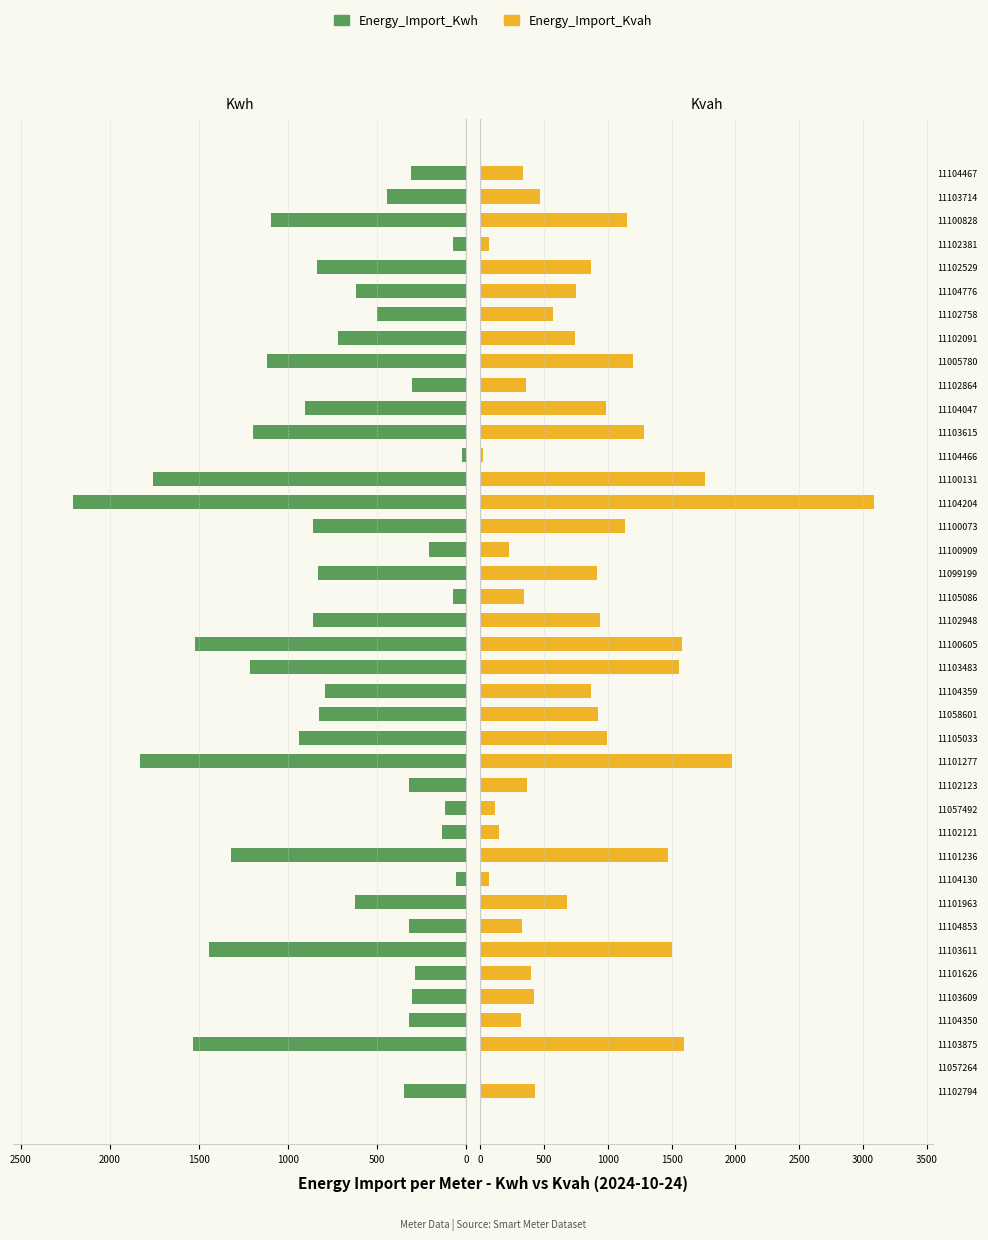

What are all the series names shown in the legend?

Energy_Import_Kwh, Energy_Import_Kvah